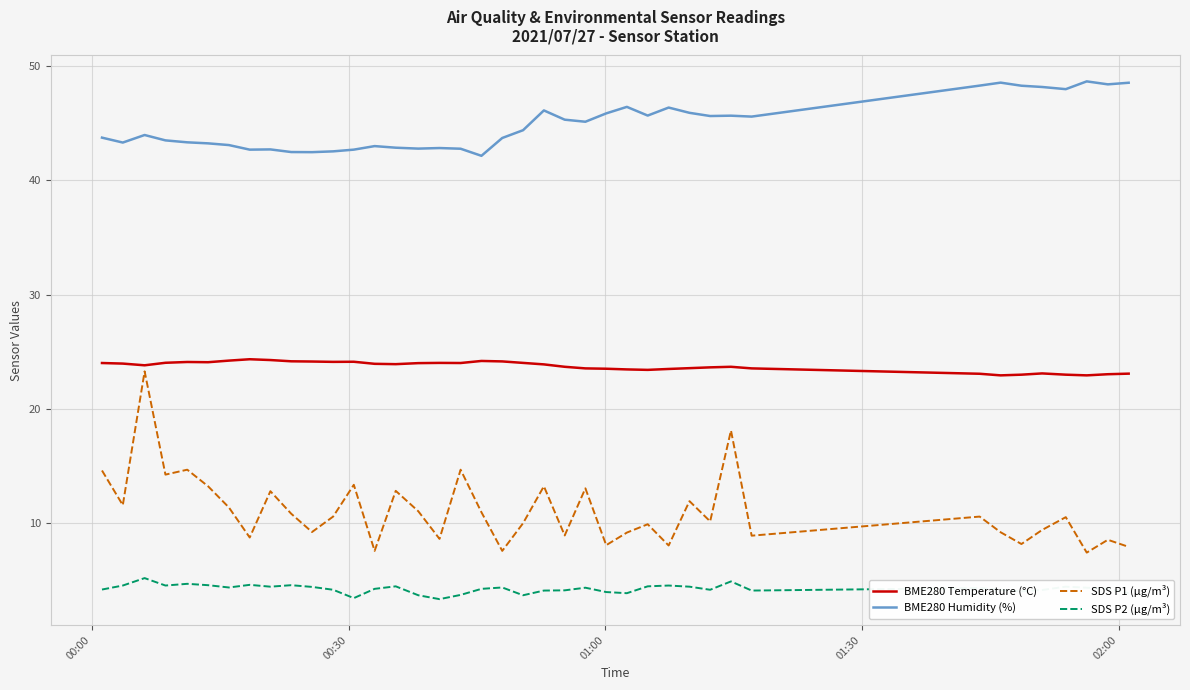

What is the greatest value displayed?

48.7